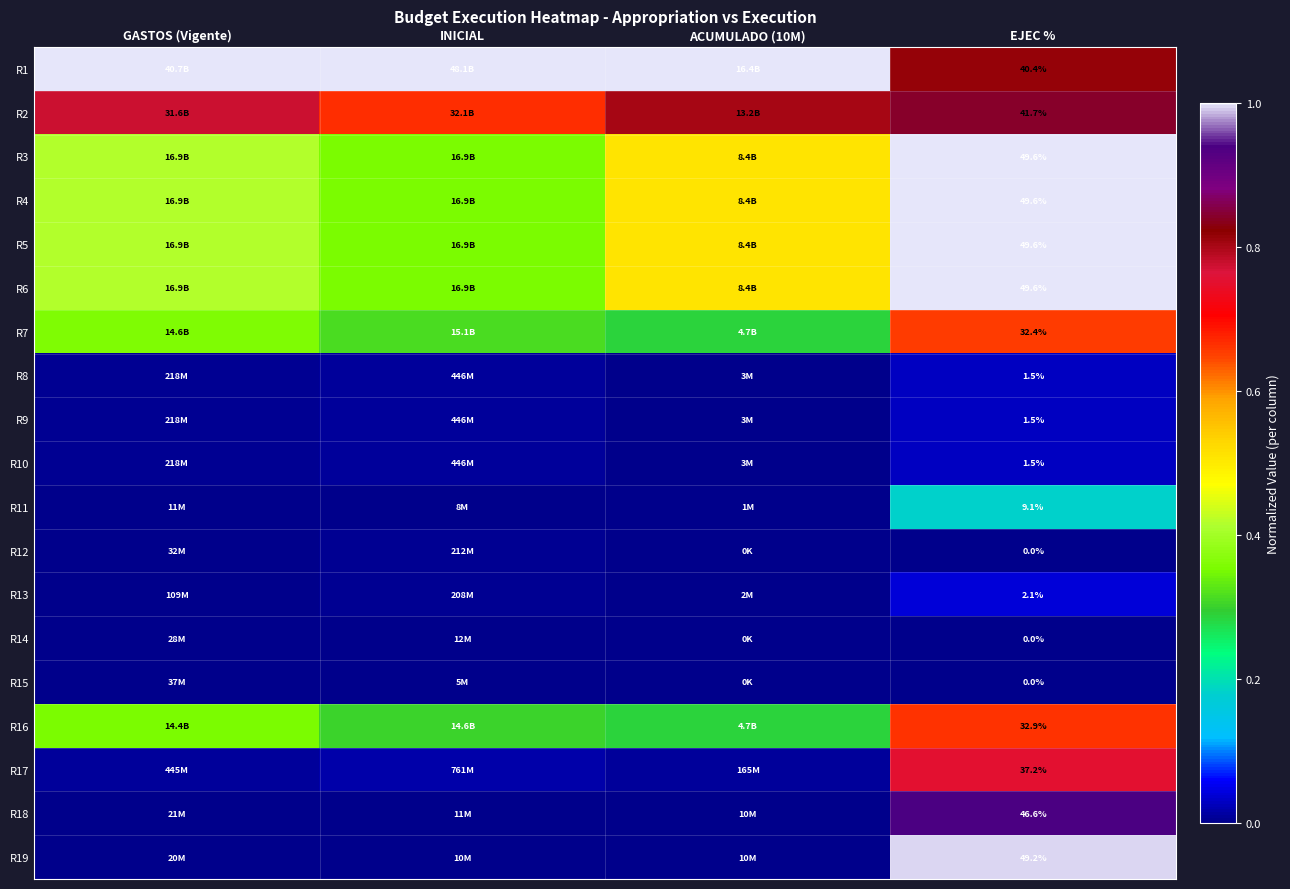

How many data points does each series have?

4